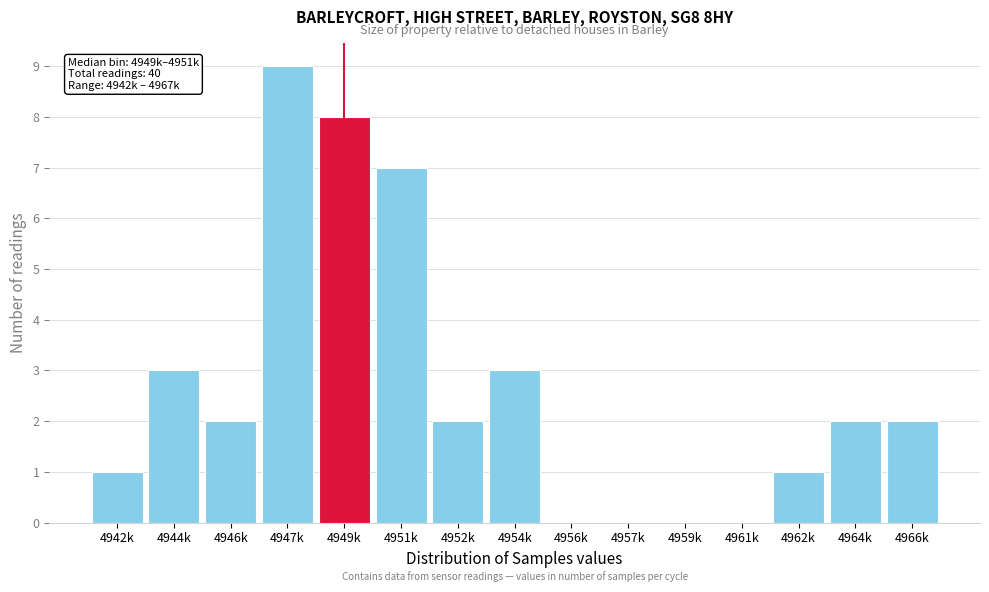

Reading left to right, extract all data points from this chart.

4942k=1	4944k=3	4946k=2	4947k=9	4949k=8	4951k=7	4952k=2	4954k=3	4956k=0	4957k=0	4959k=0	4961k=0	4962k=1	4964k=2	4966k=2